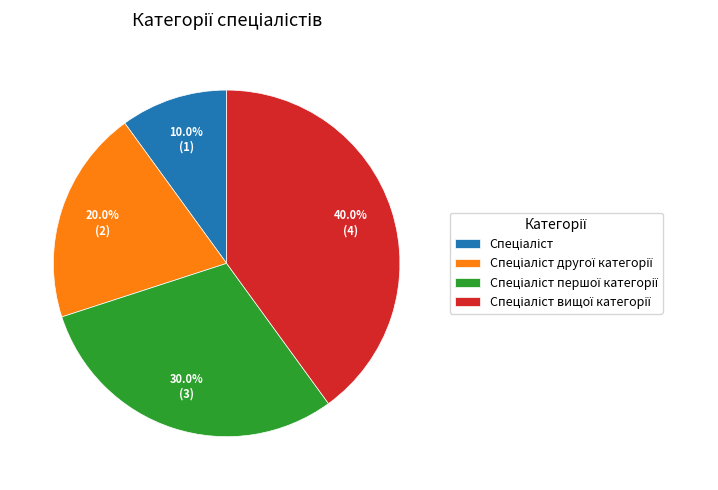

How many slices are in this pie chart?

4